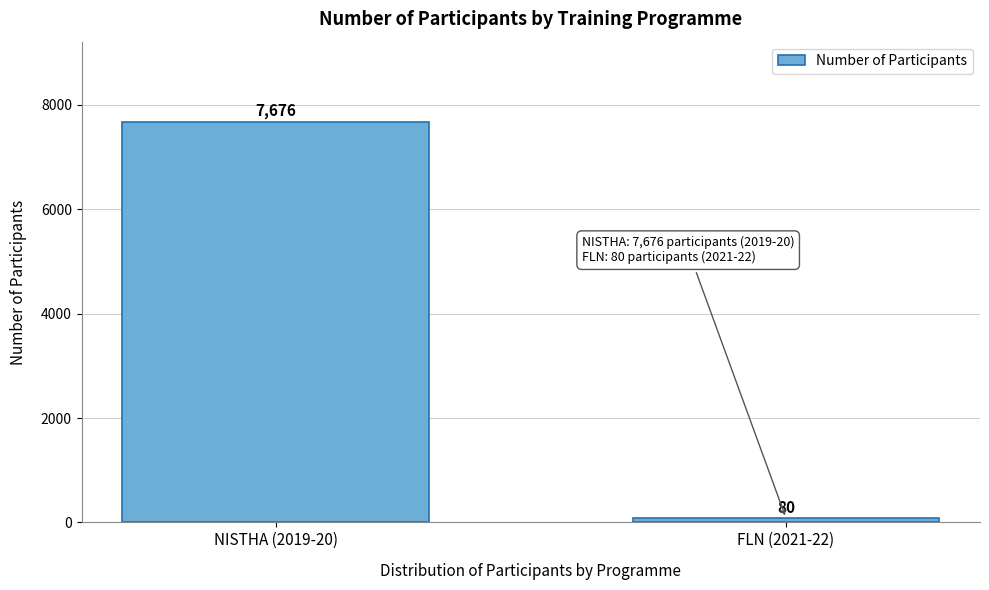

Reading left to right, what are all the values shown in this chart?

7676	80